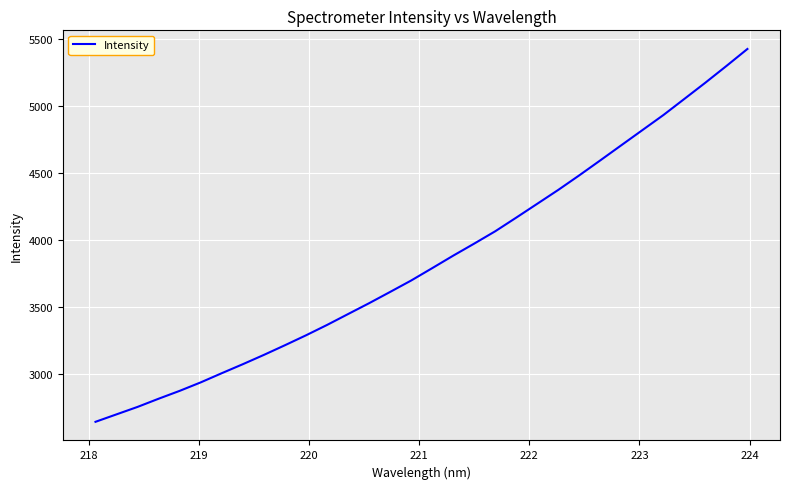

What is the difference between the maximum and minimum values?

2782.4